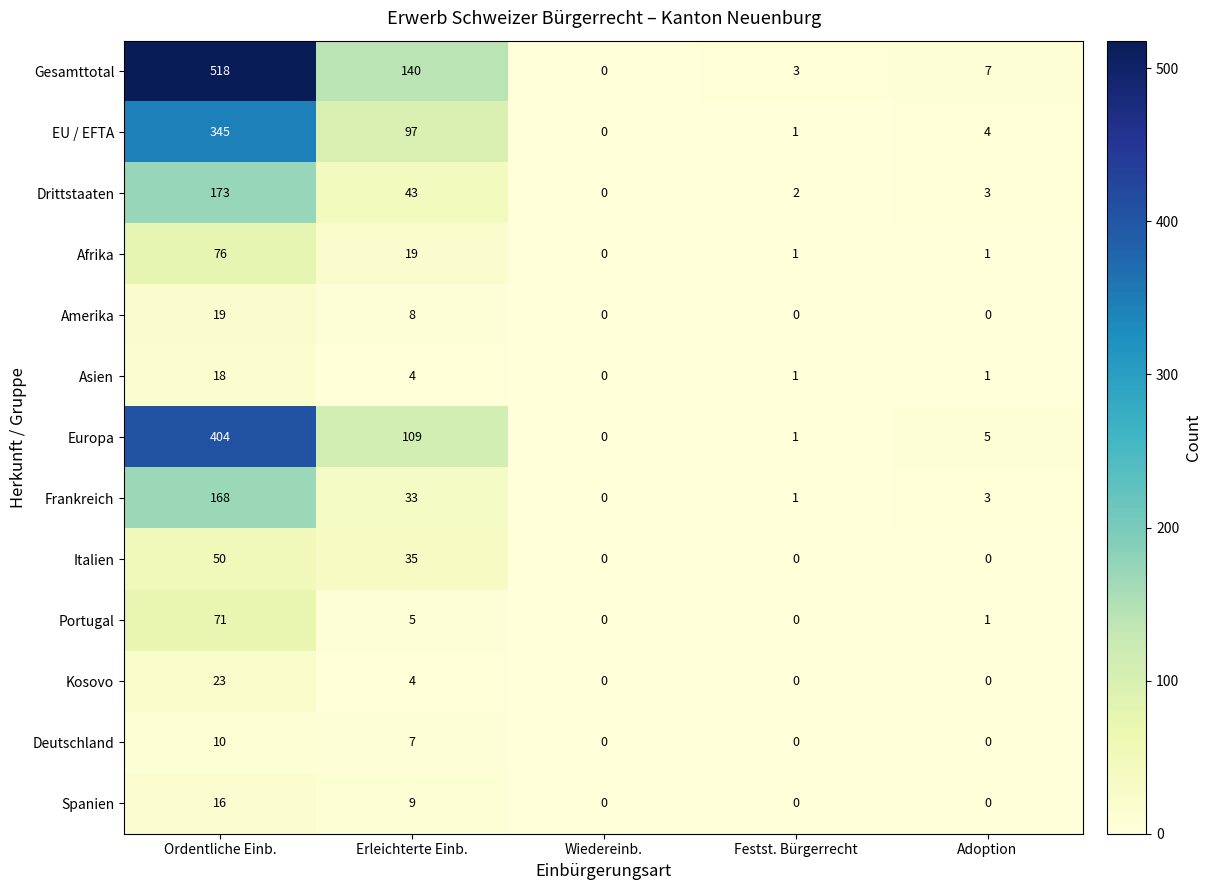

What is the difference between the highest and lowest values at Festst. Bürgerrecht?

3